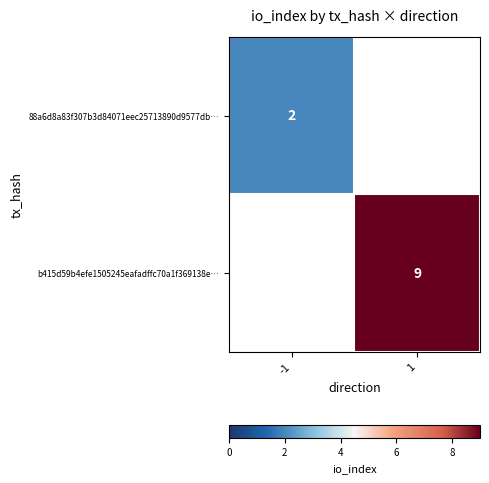

Is the value of b415d59b4efe1505245eafadffc70a1f369138e… at 1 greater than the value of 88a6d8a83f307b3d84071eec25713890d9577db… at -1?

Yes